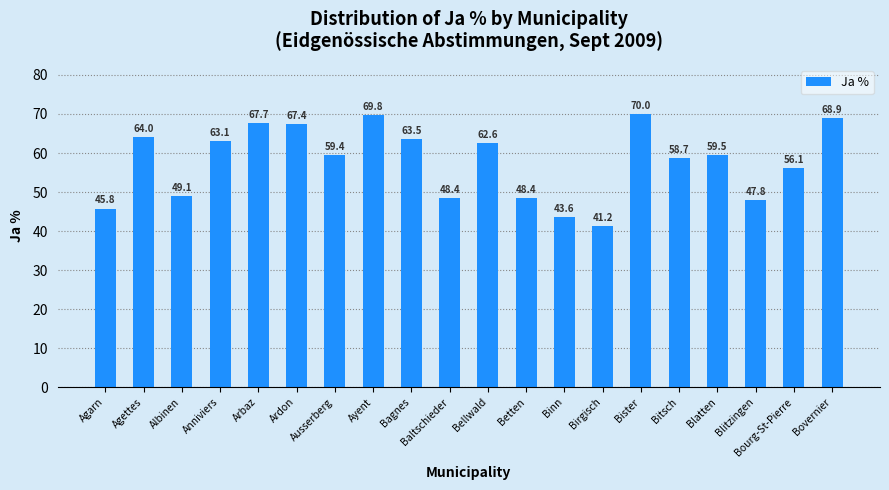

What is the minimum value shown in the chart?

41.2